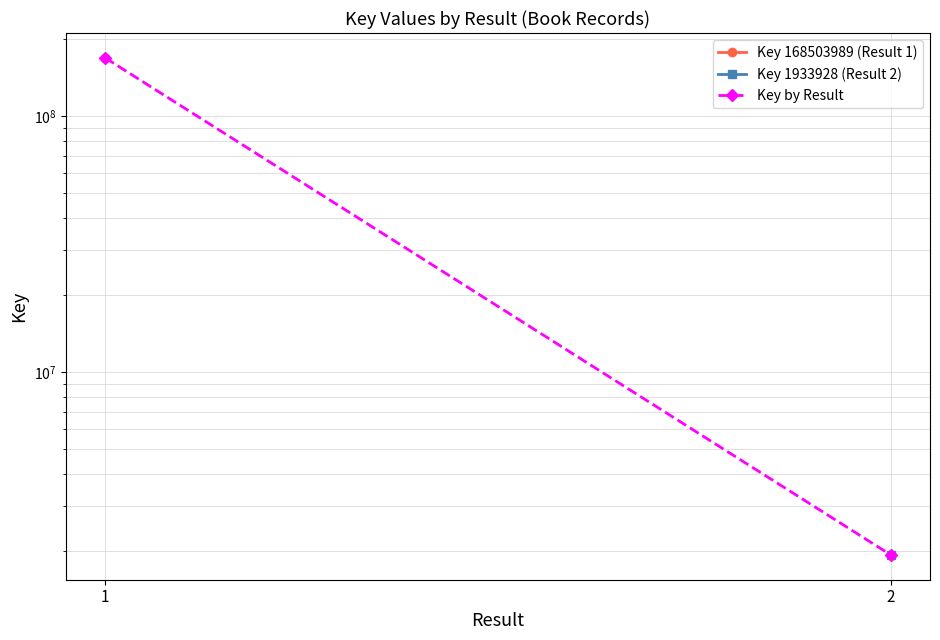

What is the ratio of the value at 1 to the value at 2?

87.1